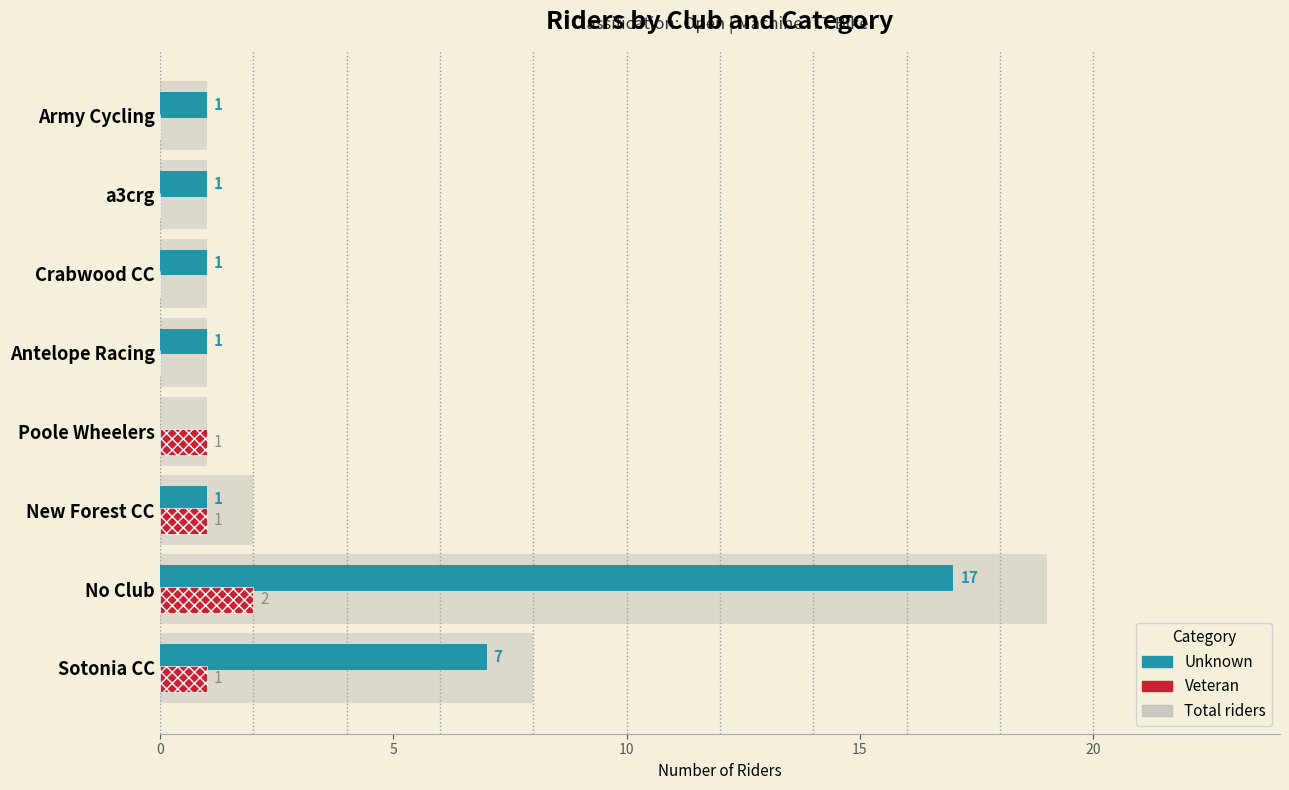

What is the greatest value displayed?

19